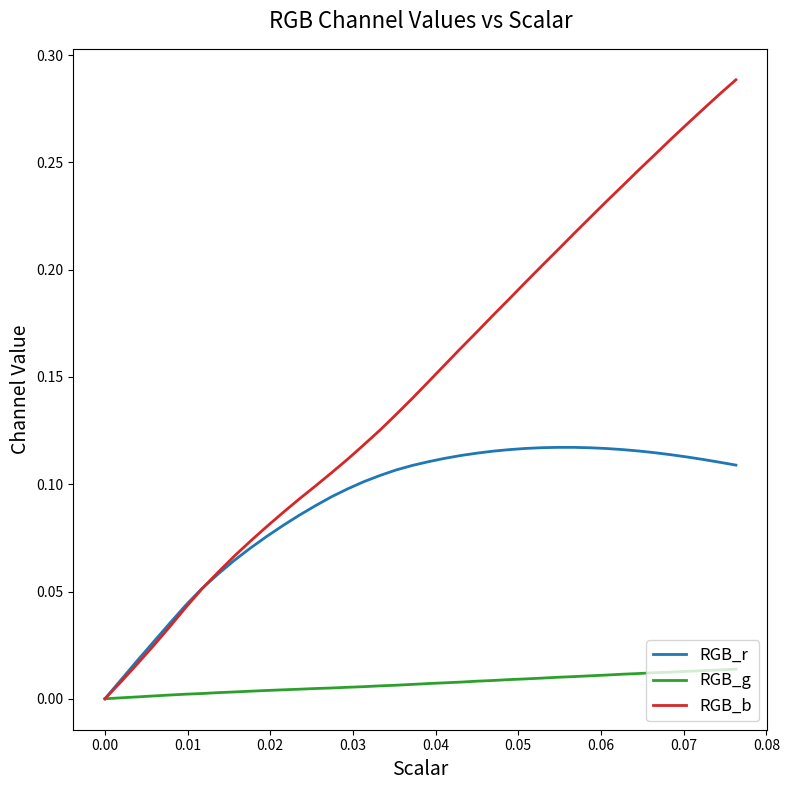

Which series has the largest range (max minus min)?

RGB_b